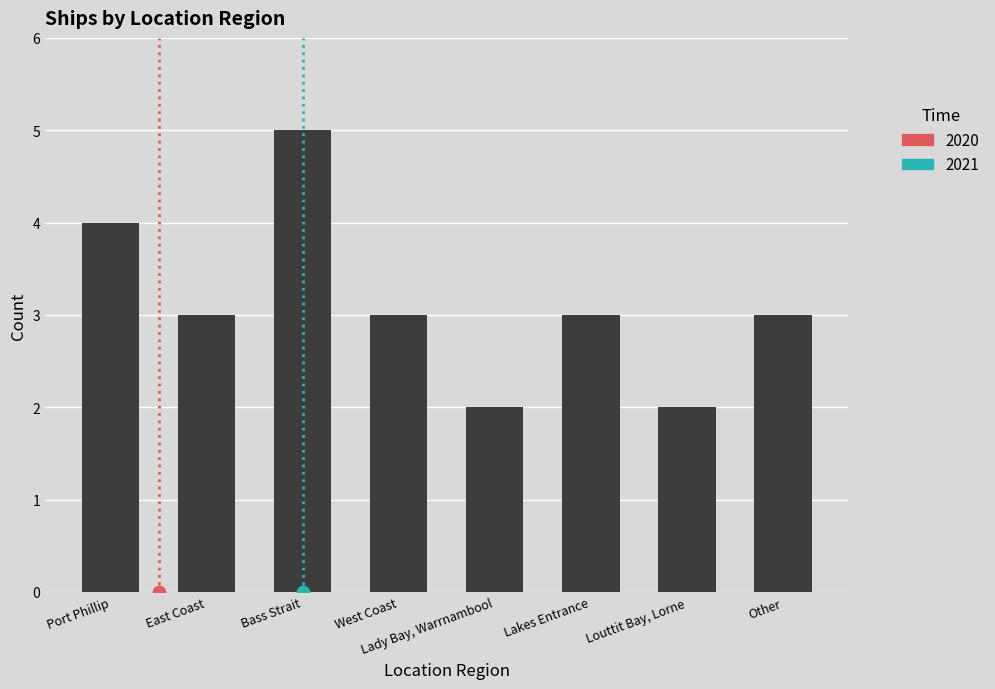

Which has a higher value, Lady Bay, Warrnambool or West Coast?

West Coast